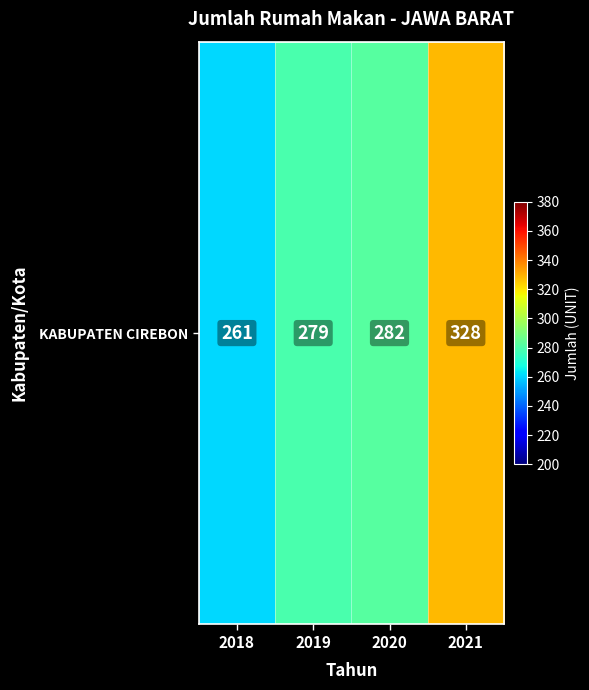

True or false: the data shows 279 at 2019.

True